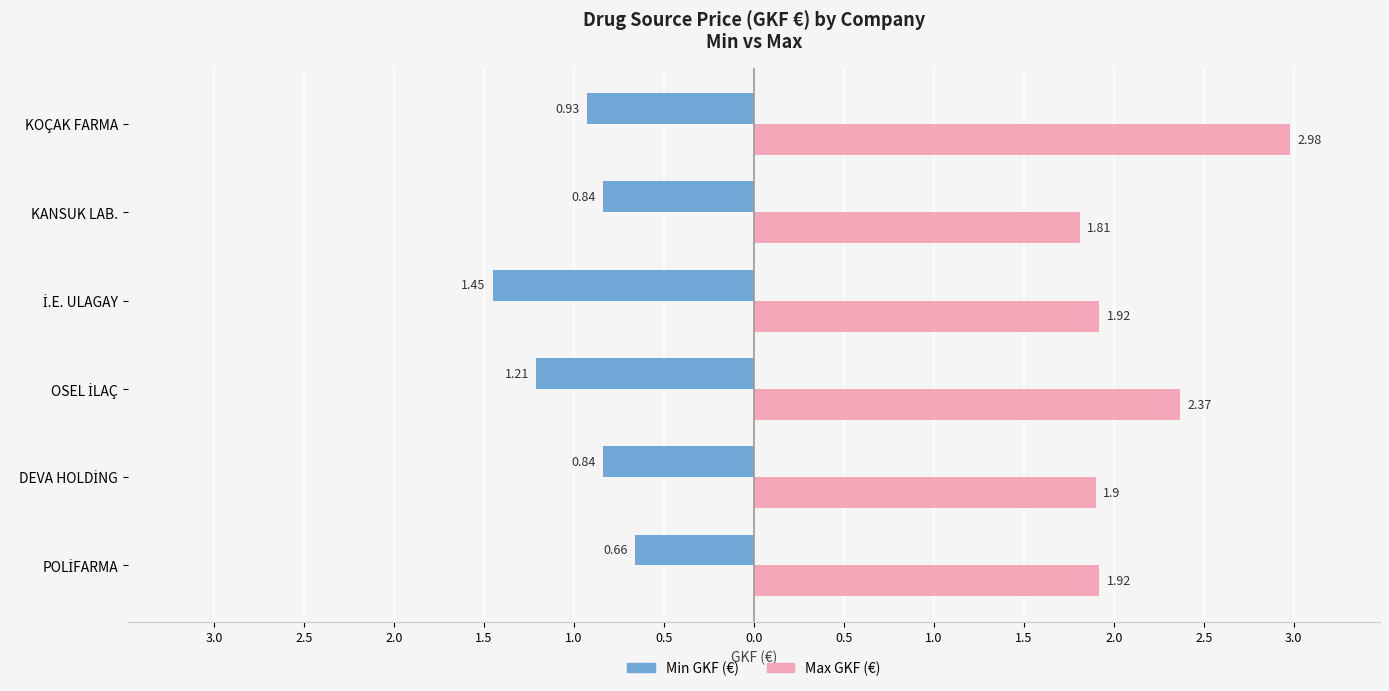

What are all the series names shown in the legend?

Min GKF (€), Max GKF (€)